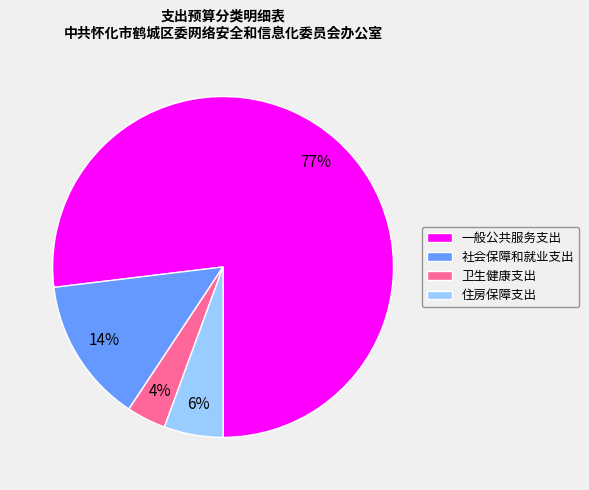

Is 住房保障支出 the majority of the pie?

No